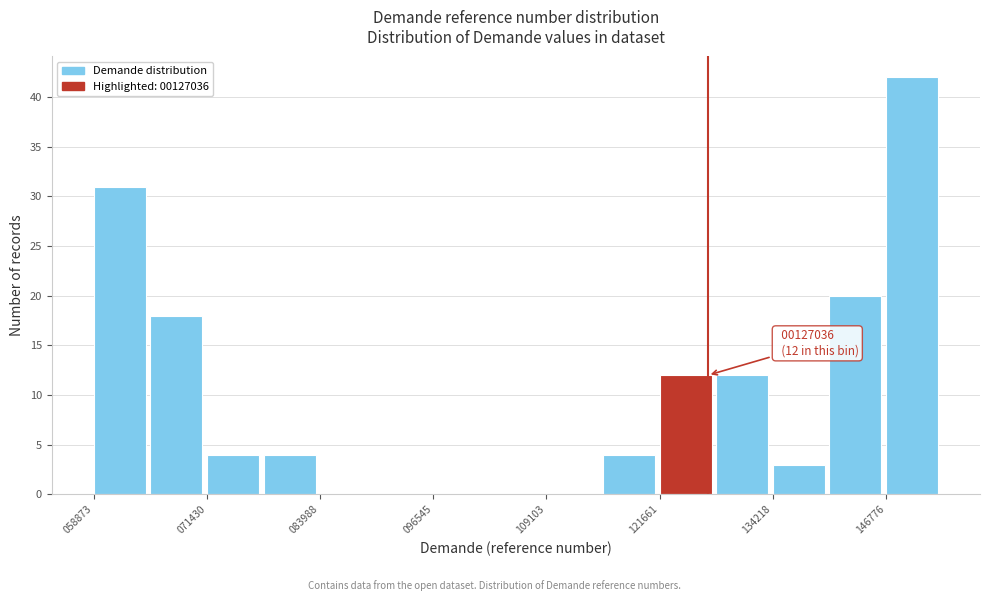

Read against the x-axis, roughly where is the centre of the tallest bar?

150000